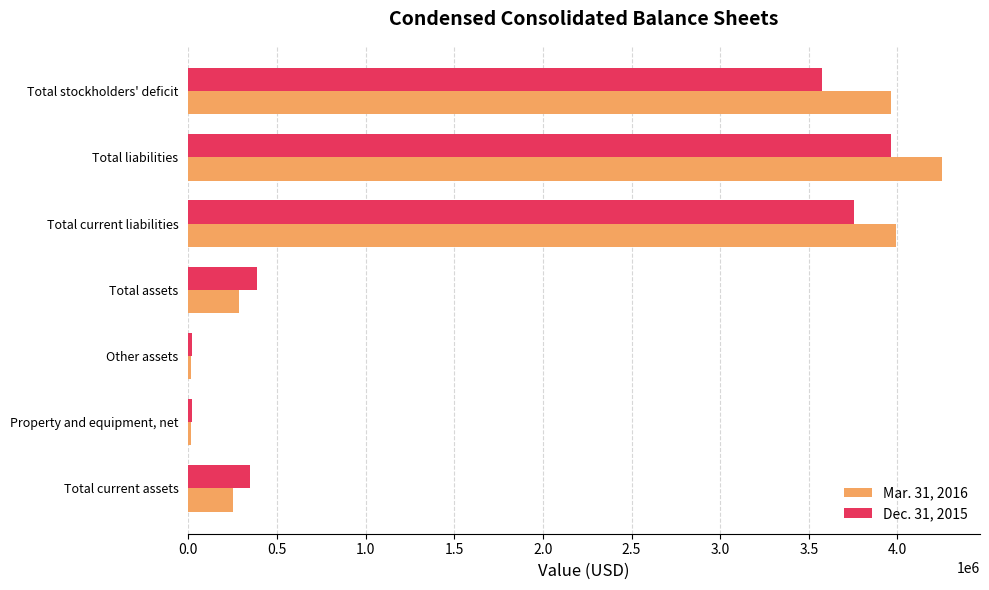

What are all the series names shown in the legend?

Mar. 31, 2016, Dec. 31, 2015